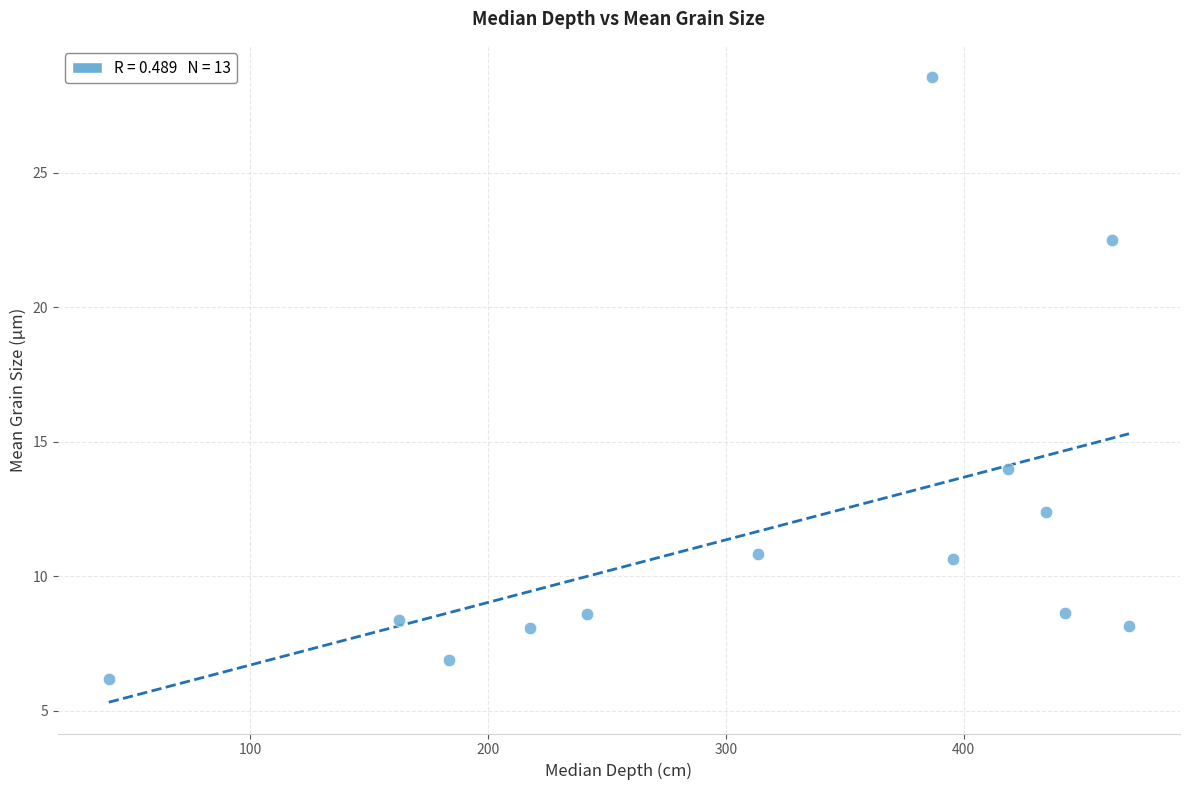

What Y value in the scatter plot is closest to 17?

14.0